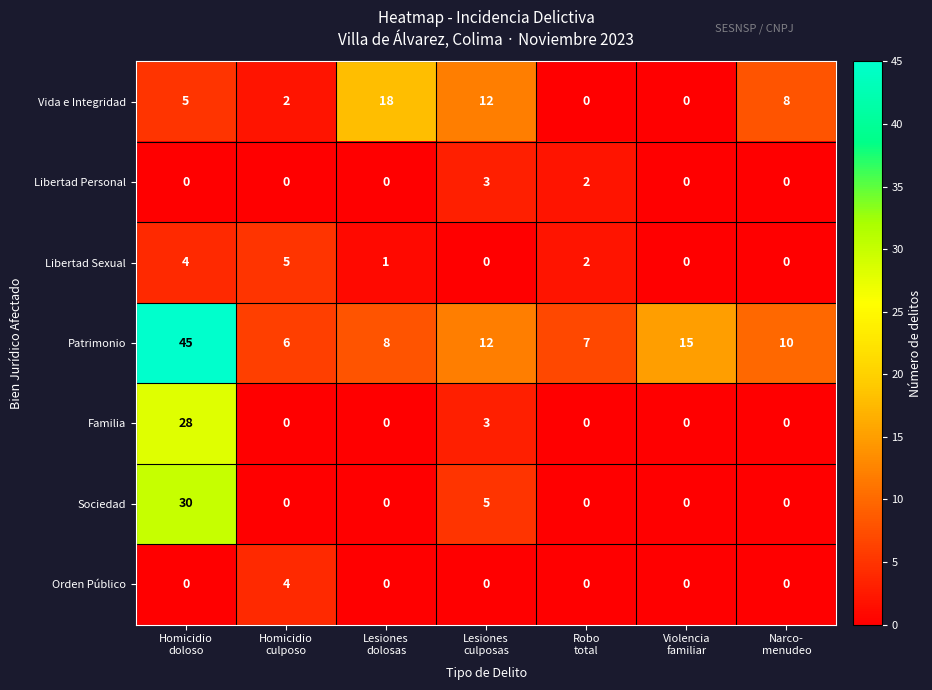

Which series has the largest range (max minus min)?

Patrimonio